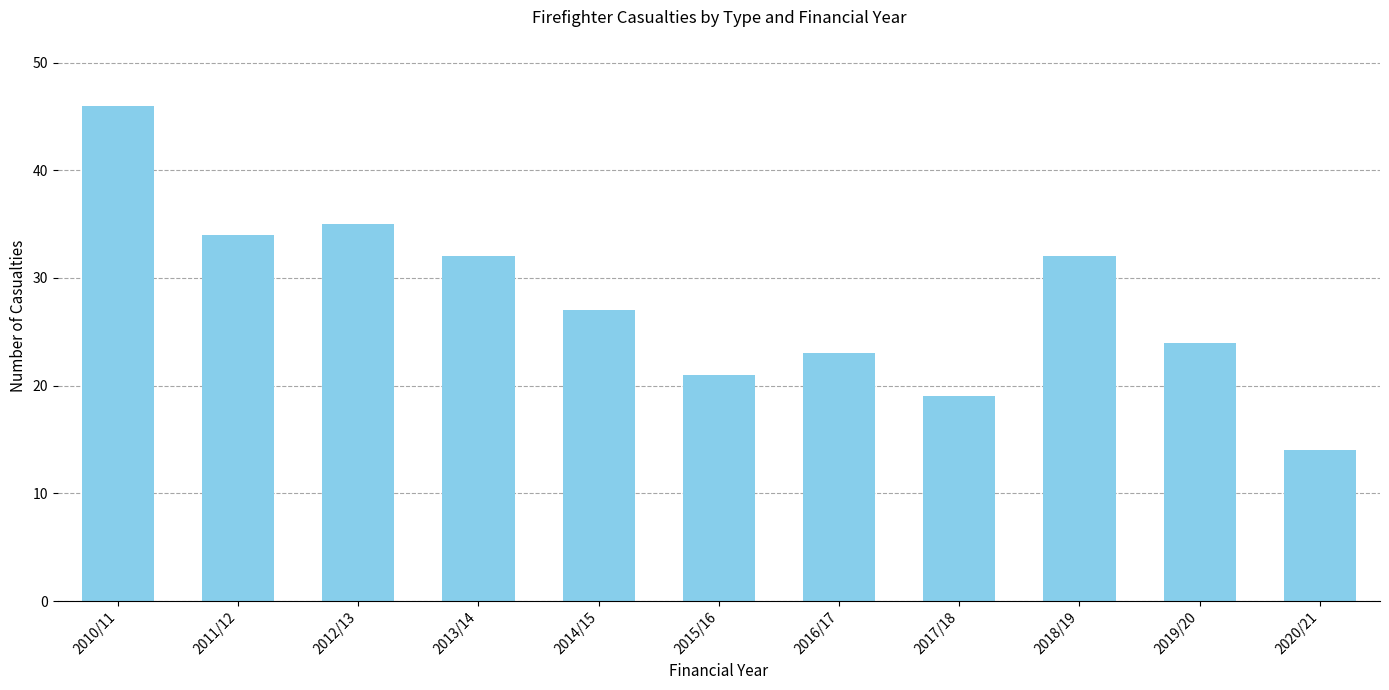

Is it true that the value at 2012/13 is 35?

True